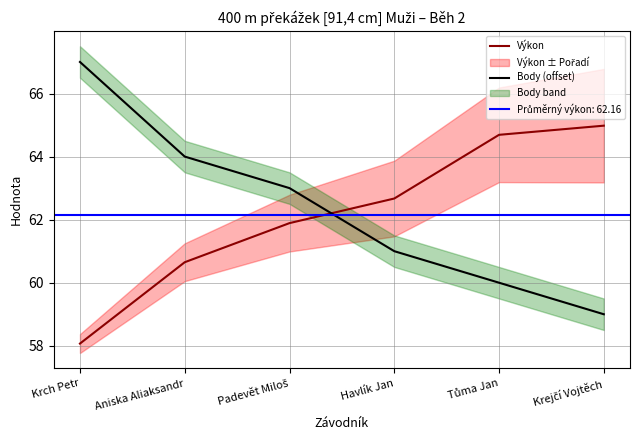

At which category is the sum across all series the highest?

Krch Petr